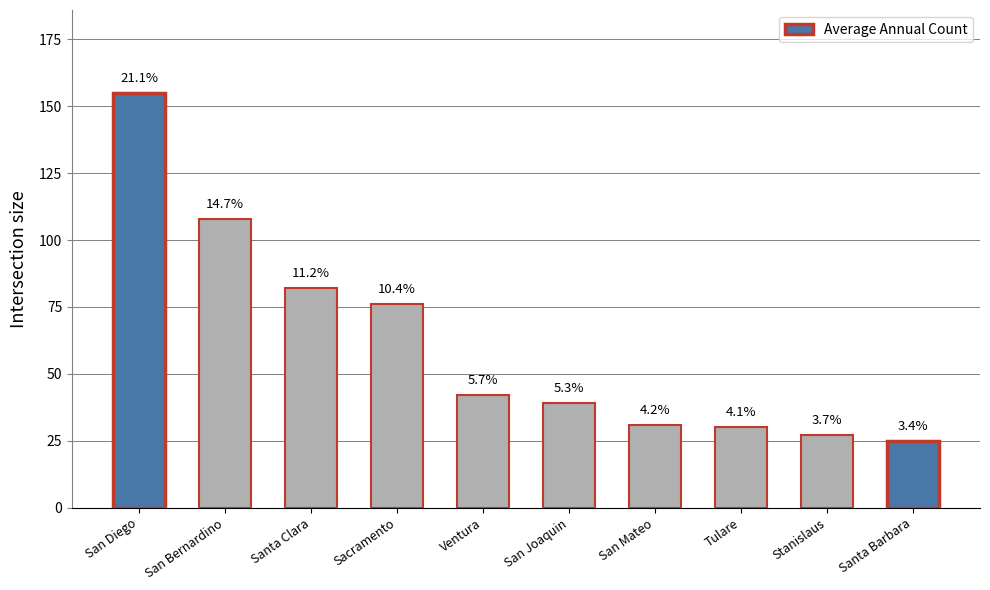

How many bars are there in total?

10